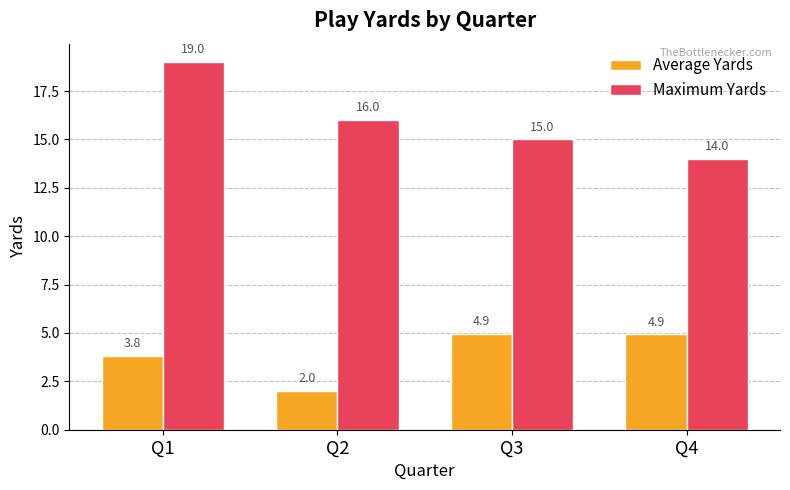

Which series has the widest spread of values?

Maximum Yards